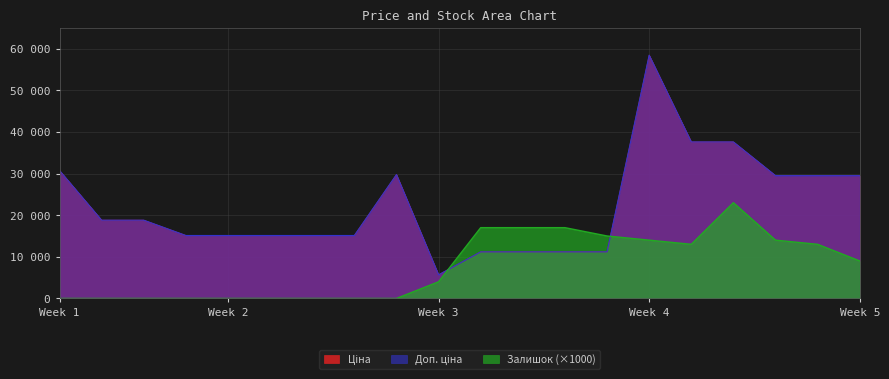

What is the value of the Ціна point at the 18th from the left?

29491.5